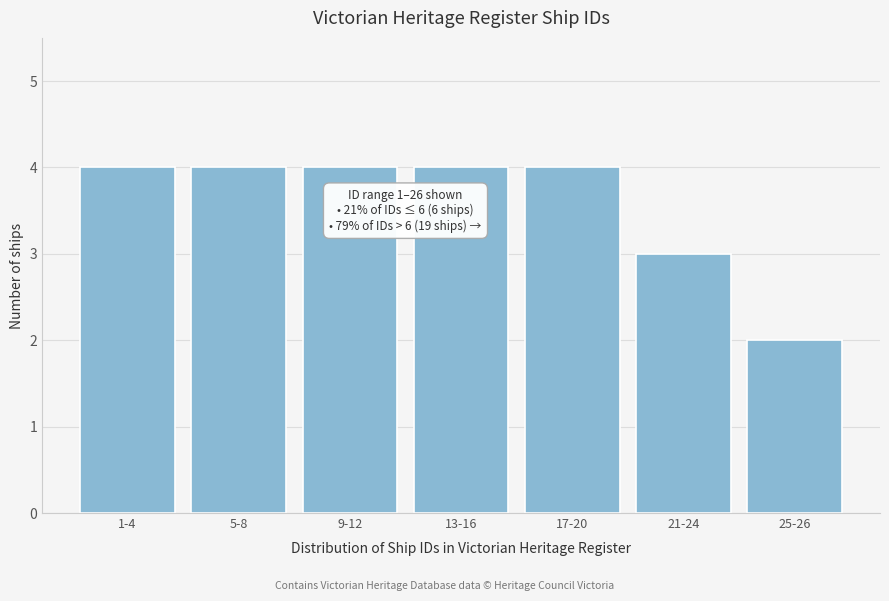

Reading right to left, transcribe all the data shown in this chart.

25-26=2	21-24=3	17-20=4	13-16=4	9-12=4	5-8=4	1-4=4